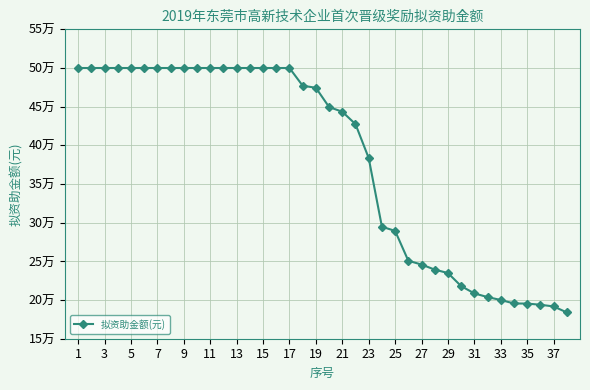

At which category does the chart reach its peak across all series?

1